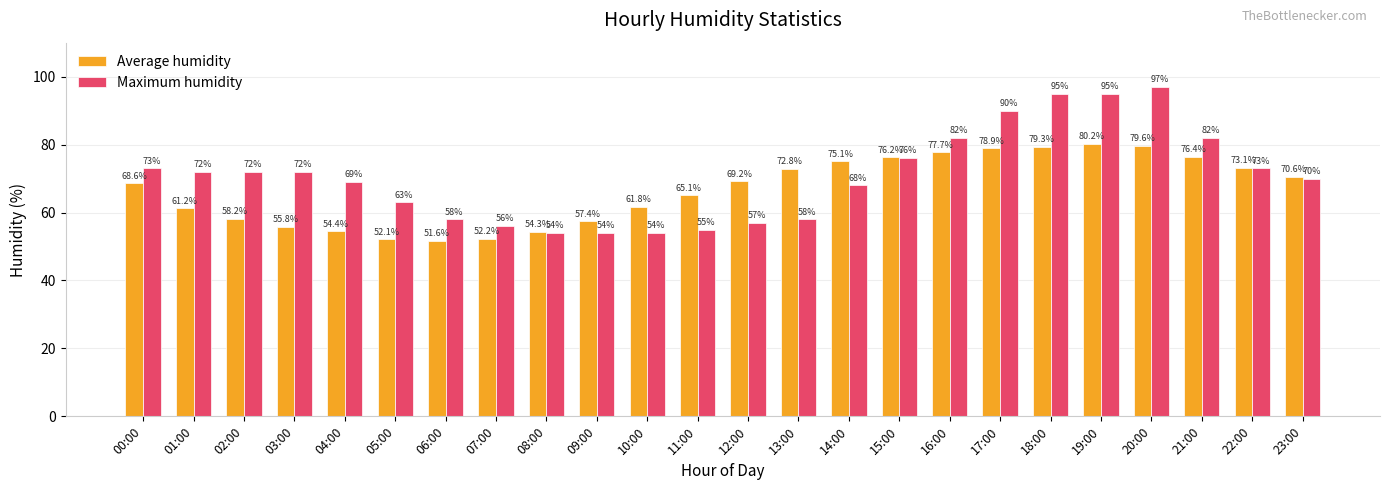

Which category has the lowest value in the Average humidity series?

06:00